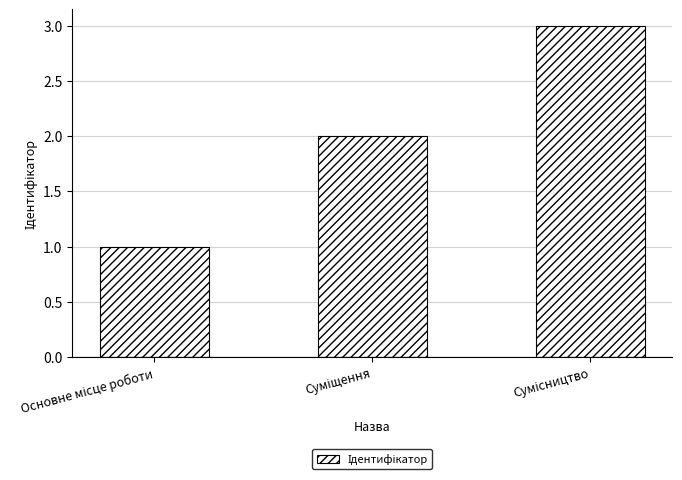

What is the greatest value displayed?

3